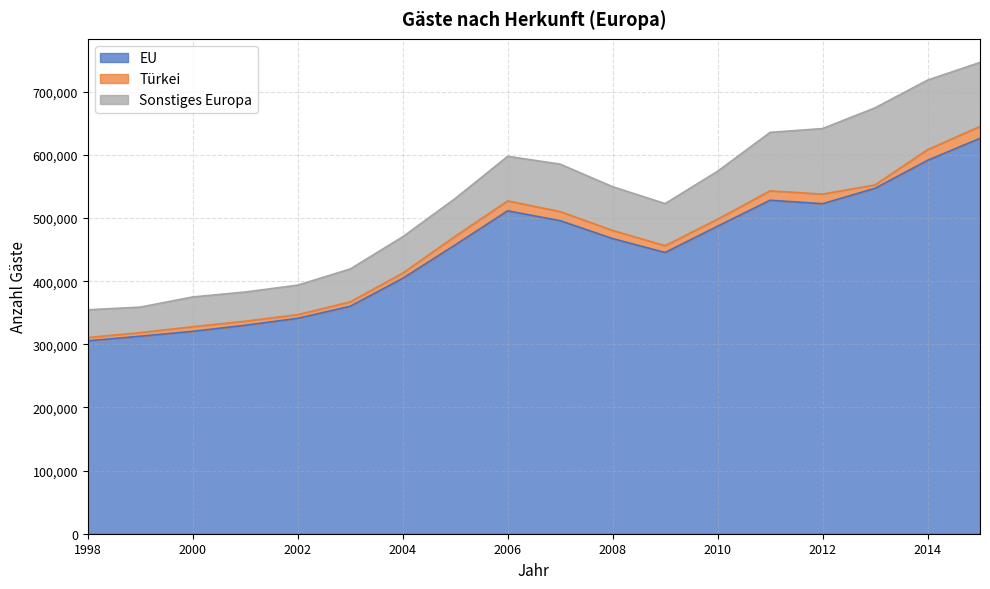

What is the value of the Türkei point at the 9th from the left?

15713